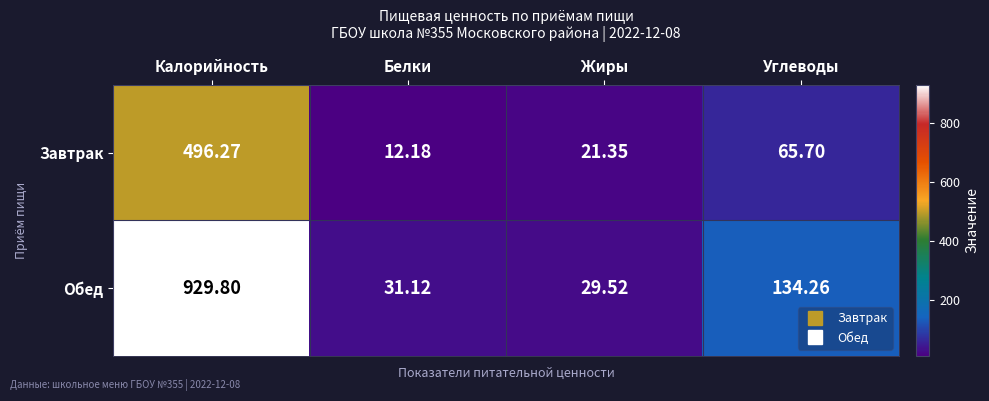

Which series has the largest total across all categories?

Обед